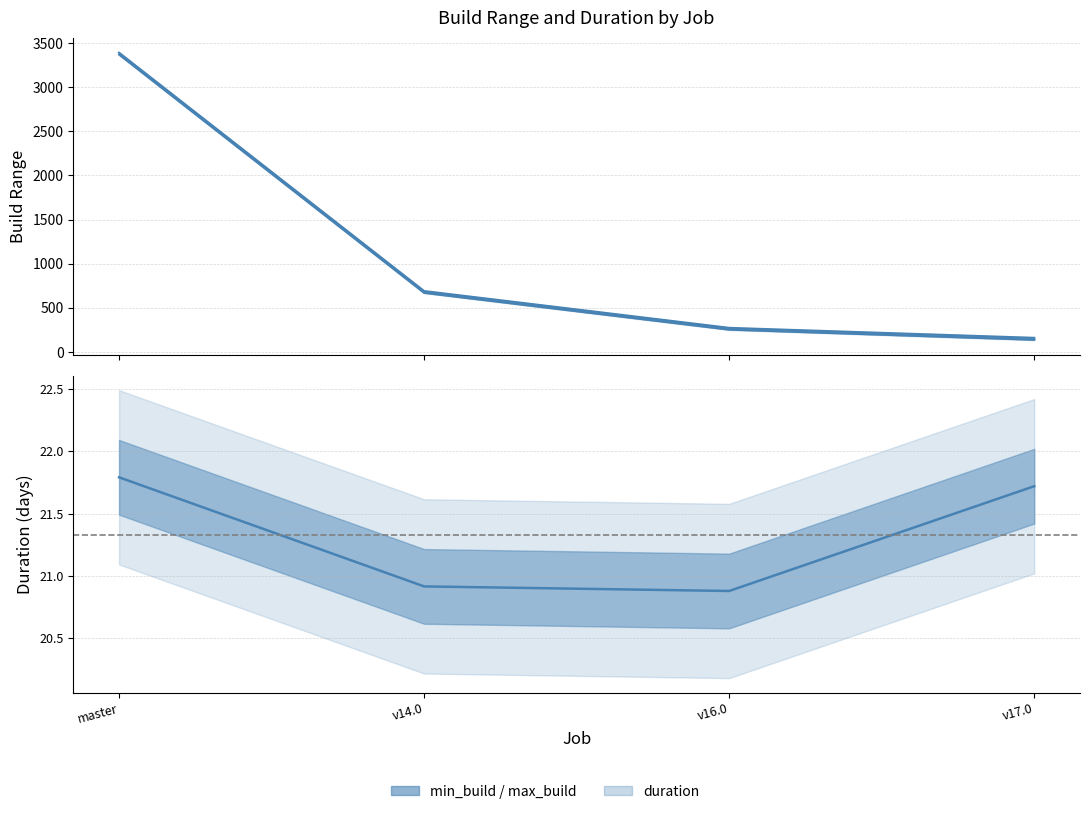

True or false: max_build has more than 0 interior local peaks.

False